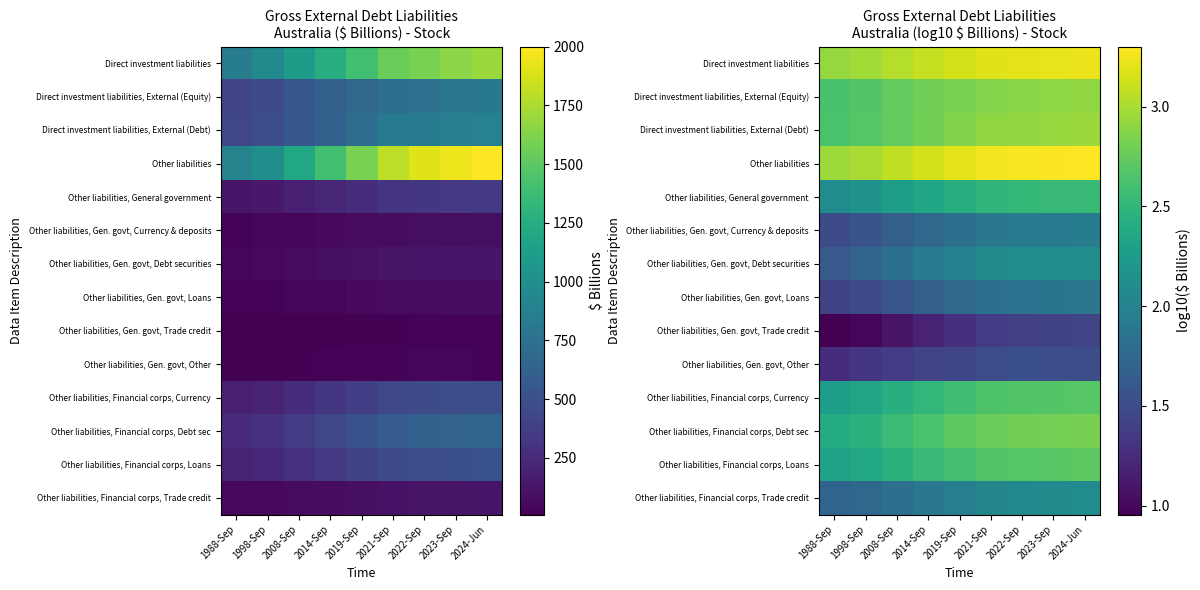

Which series has the largest total across all categories?

Other liabilities